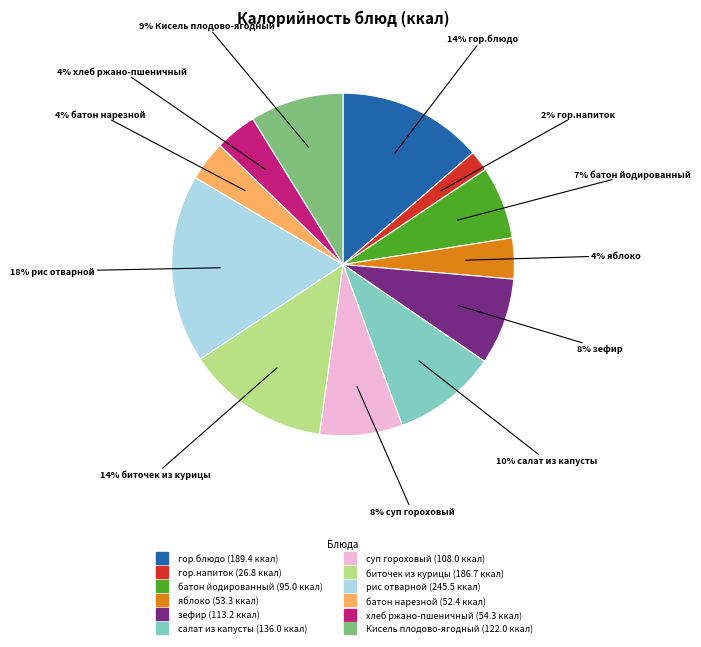

To the nearest percent, what portion does гор.блюдо represent?

14%